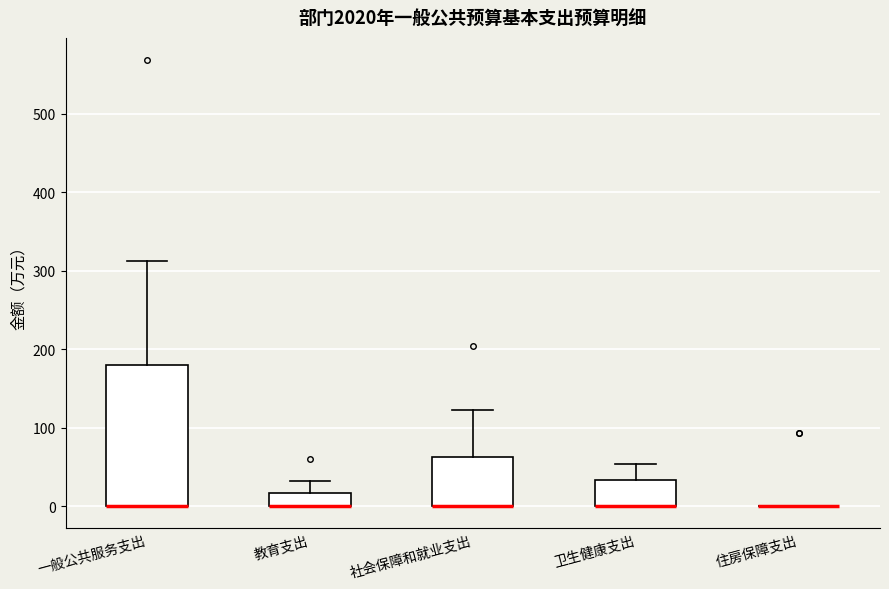

Which box is the tallest, from its lower edge to its upper edge?

一般公共服务支出